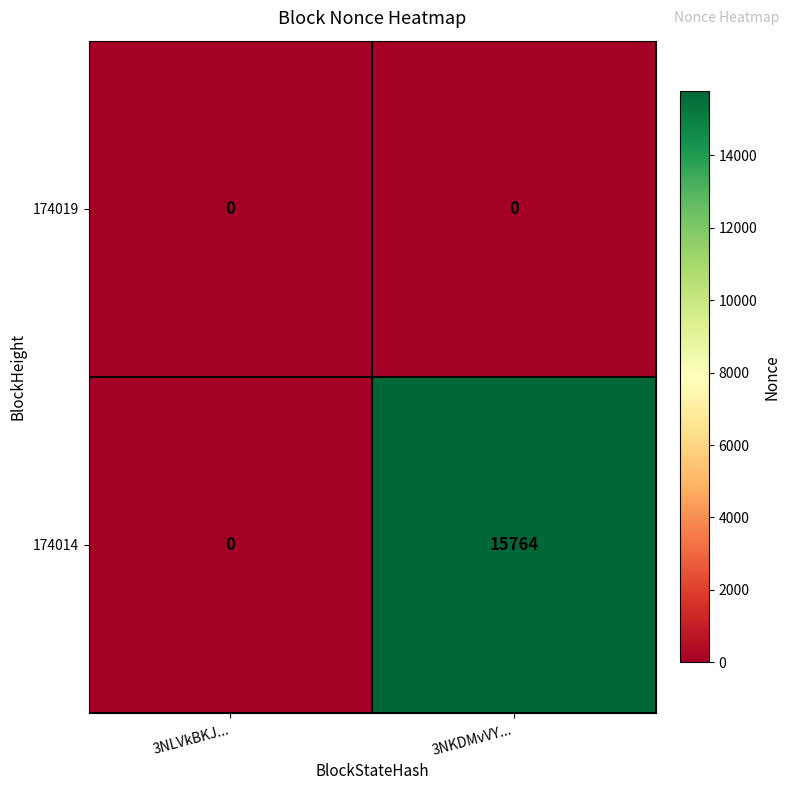

At which category is the sum across all series the highest?

3NKDMvVY...